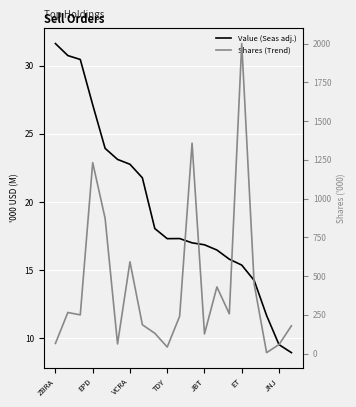

How many interior local peaks does the Shares (Trend) series have?

6